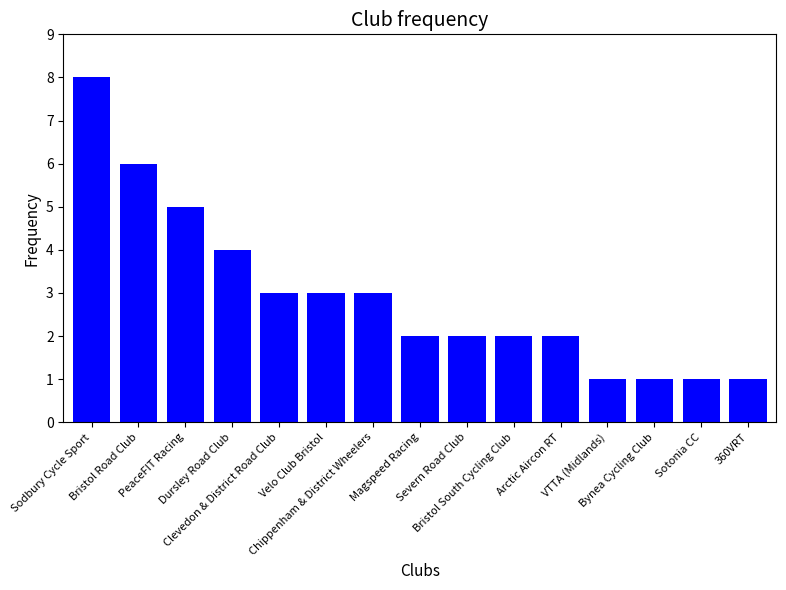

What is the difference between the maximum and minimum values?

7